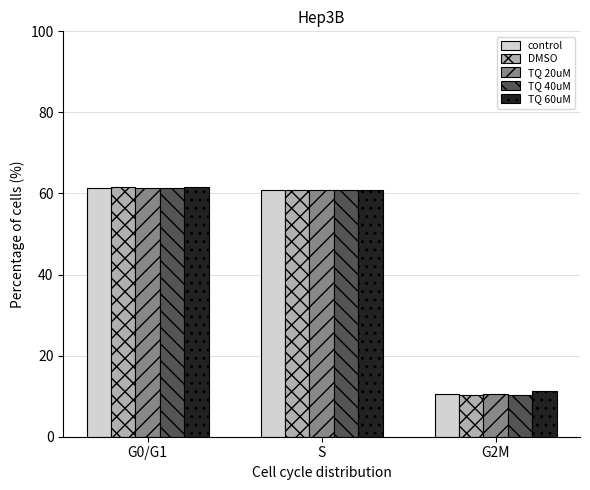

What are all the series names shown in the legend?

control, DMSO, TQ 20uM, TQ 40uM, TQ 60uM